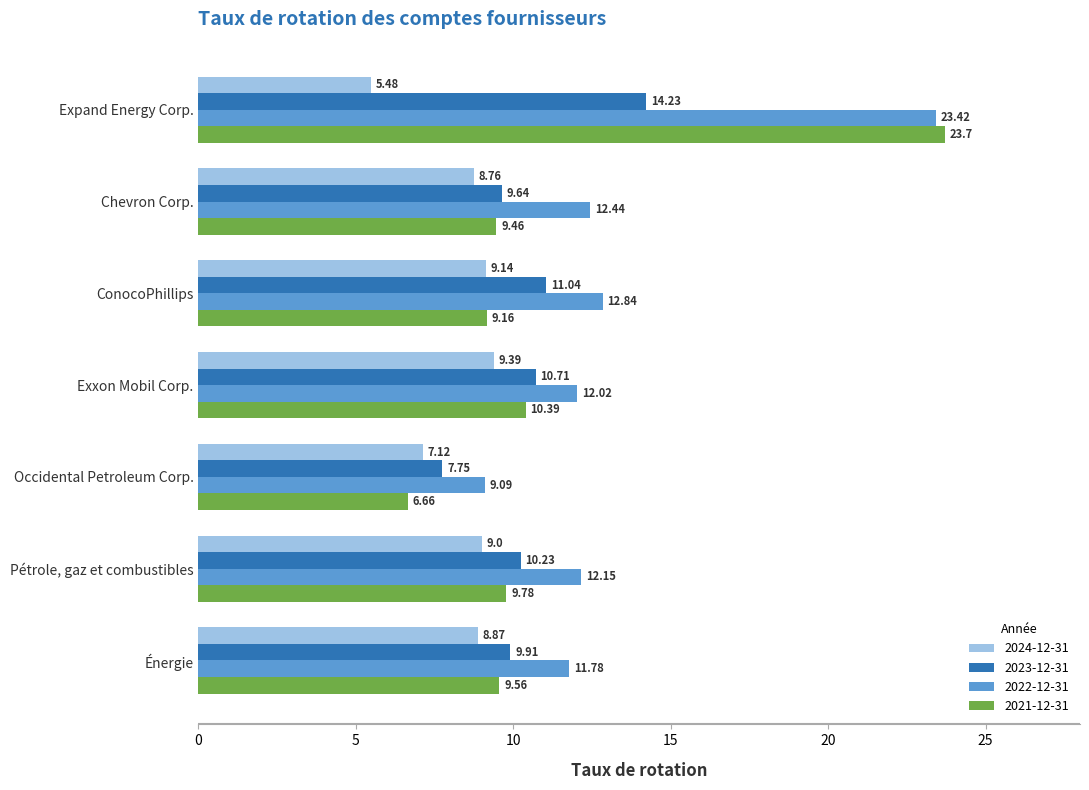

At which category does the chart reach its peak across all series?

Expand Energy Corp.